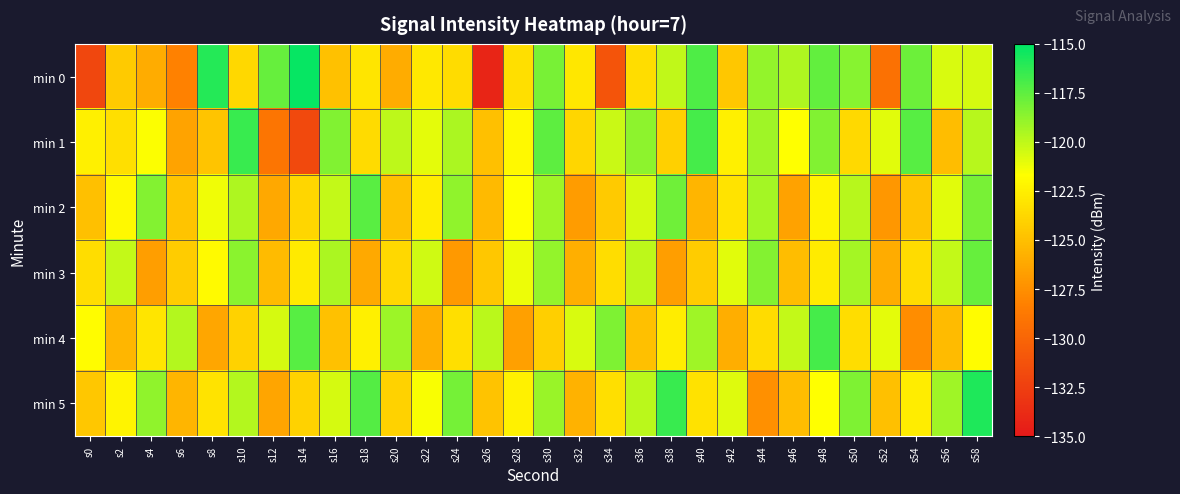

At which category is the sum across all series the highest?

s58